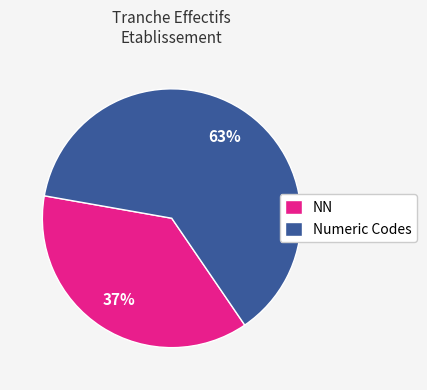

Does any single category account for the majority?

Yes